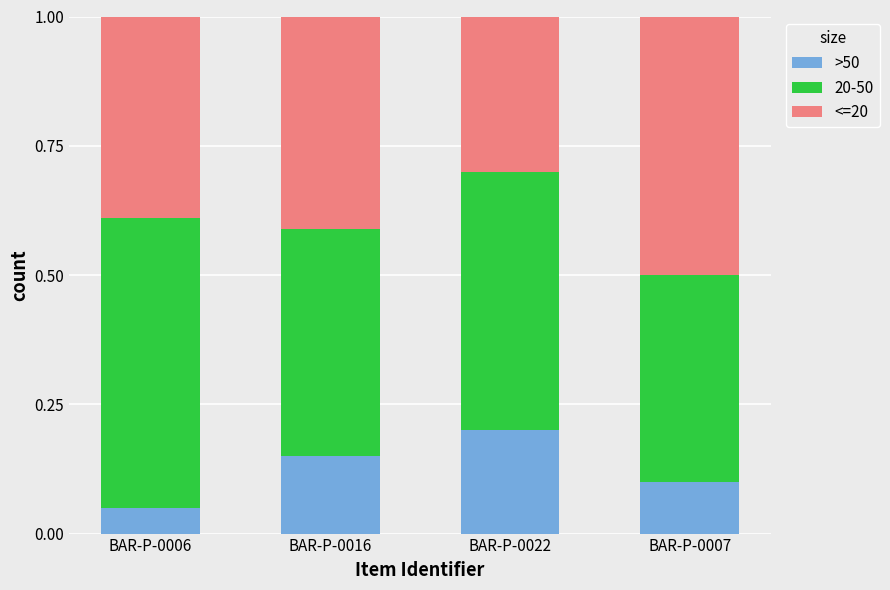

What is the sum of all >50 values?

0.5